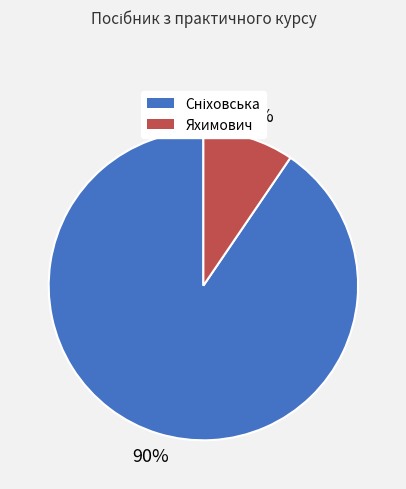

How many segments does this pie chart have?

2